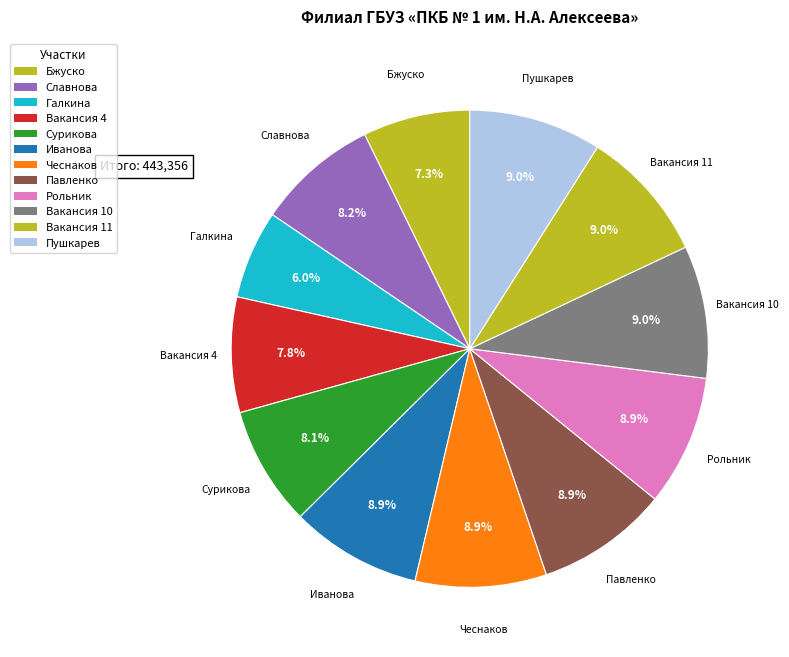

Is it true that Вакансия 10 is 2% of the pie?

False